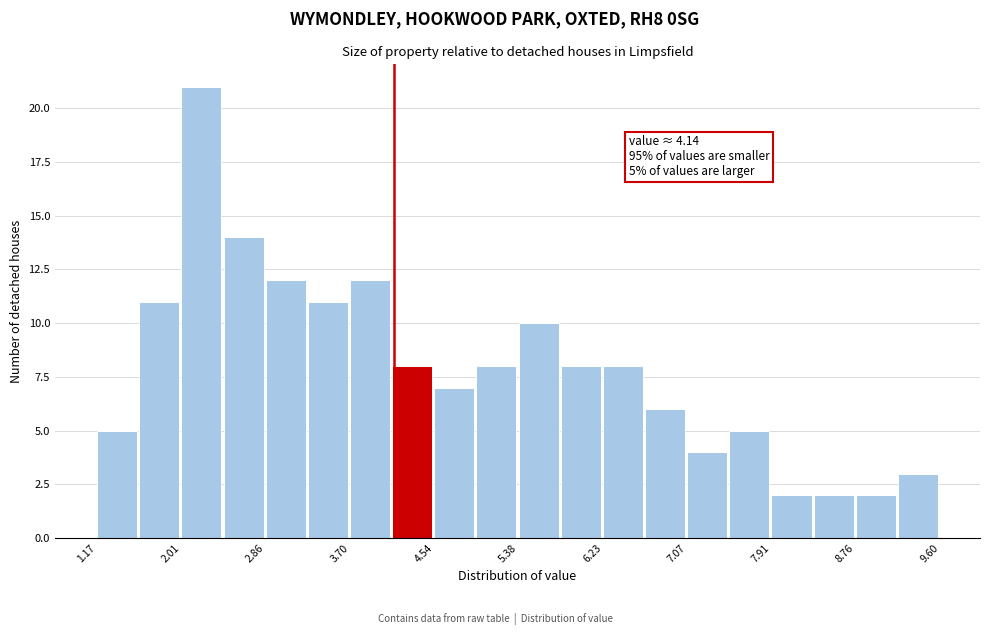

Which range on the x-axis has the tallest bar?

2.0 to 2.4